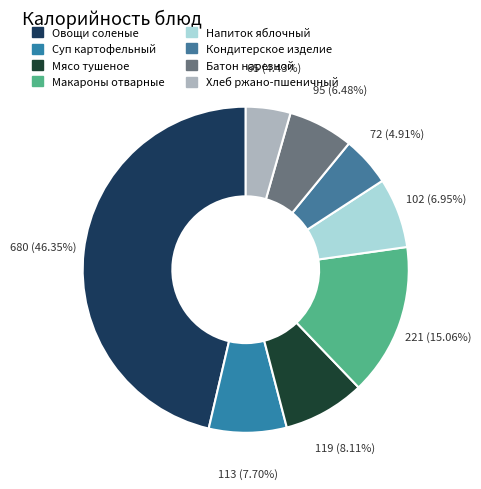

What is the total percentage of Кондитерское изделие and Мясо тушеное?

13.0%